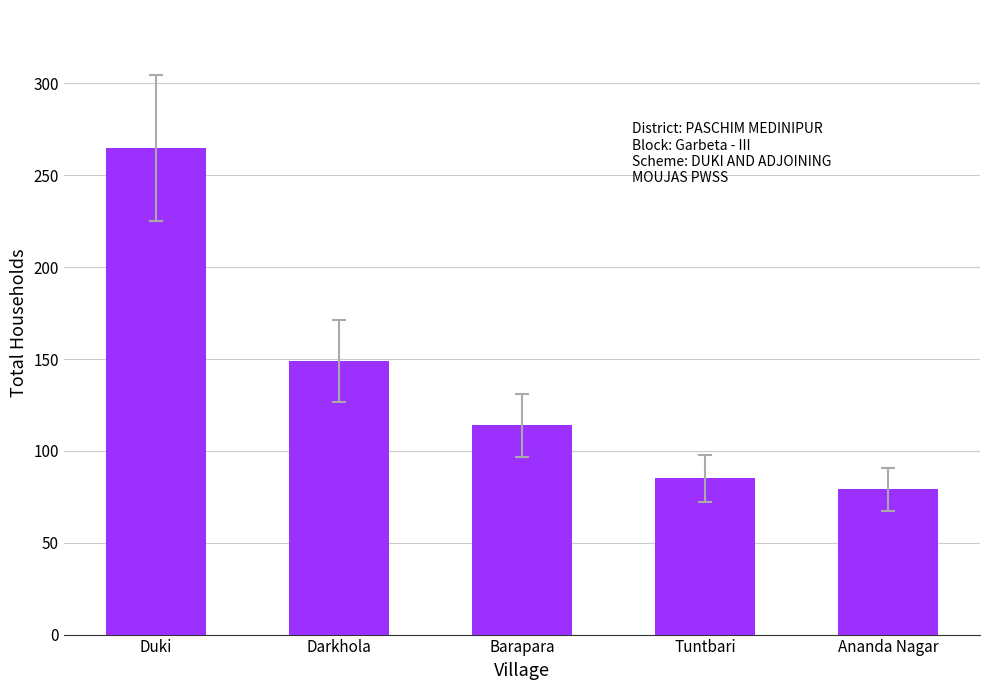

Rank the categories by value from highest to lowest.

Duki, Darkhola, Barapara, Tuntbari, Ananda Nagar